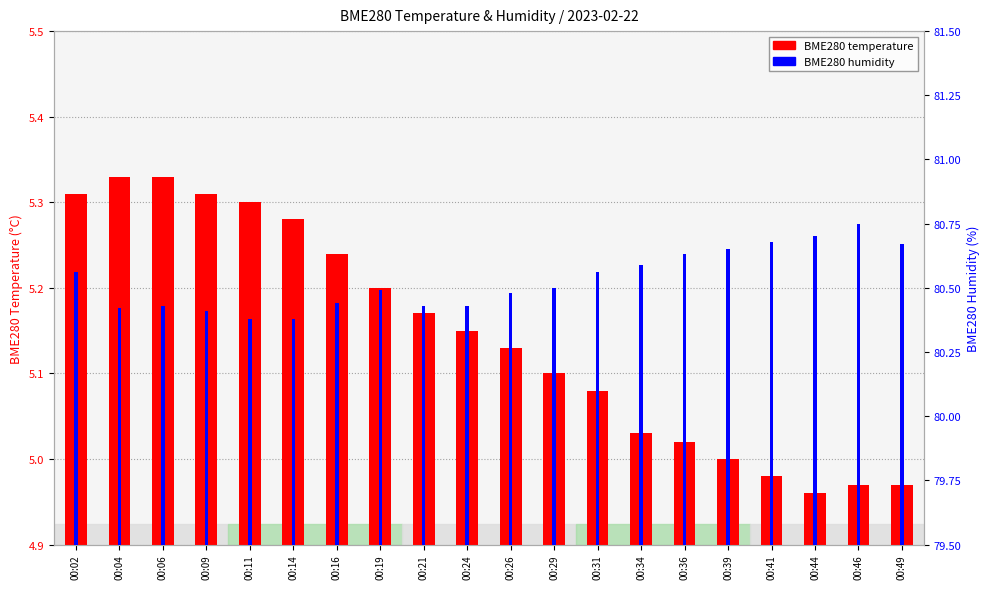

How many bars are there in each group?

2